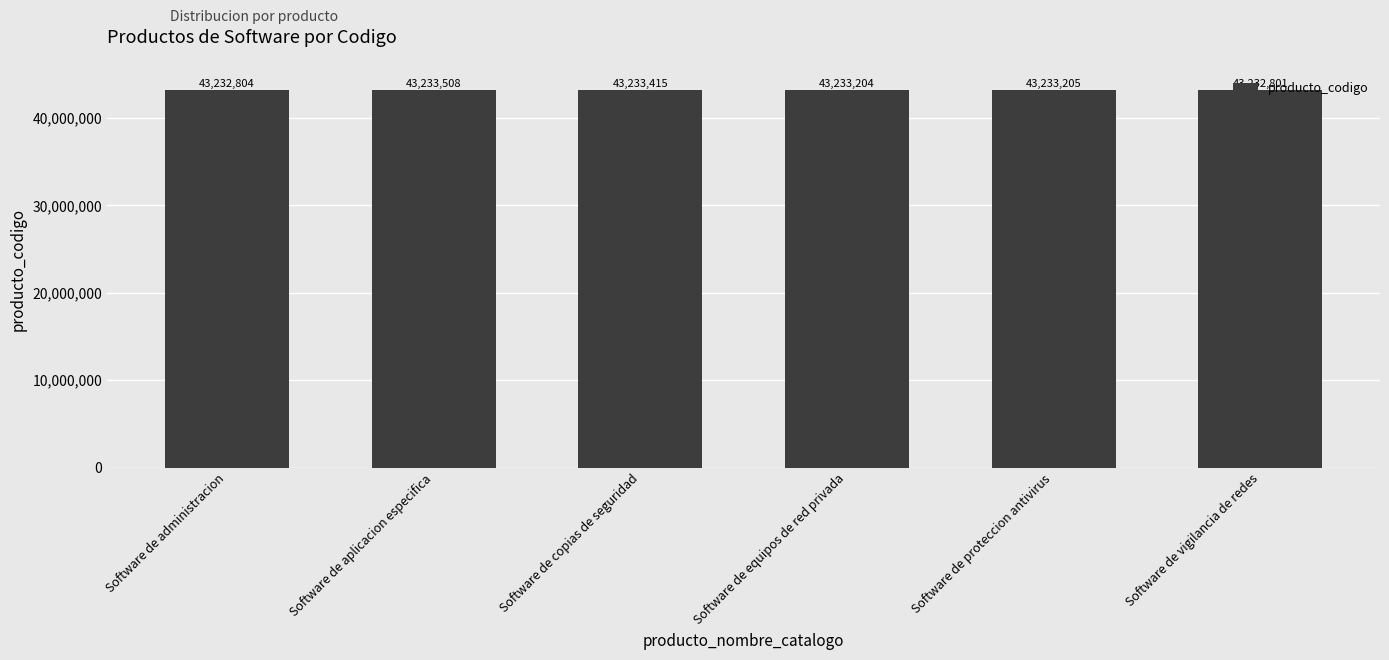

What is the sum of the values at Software de aplicacion especifica and Software de proteccion antivirus?

86466713